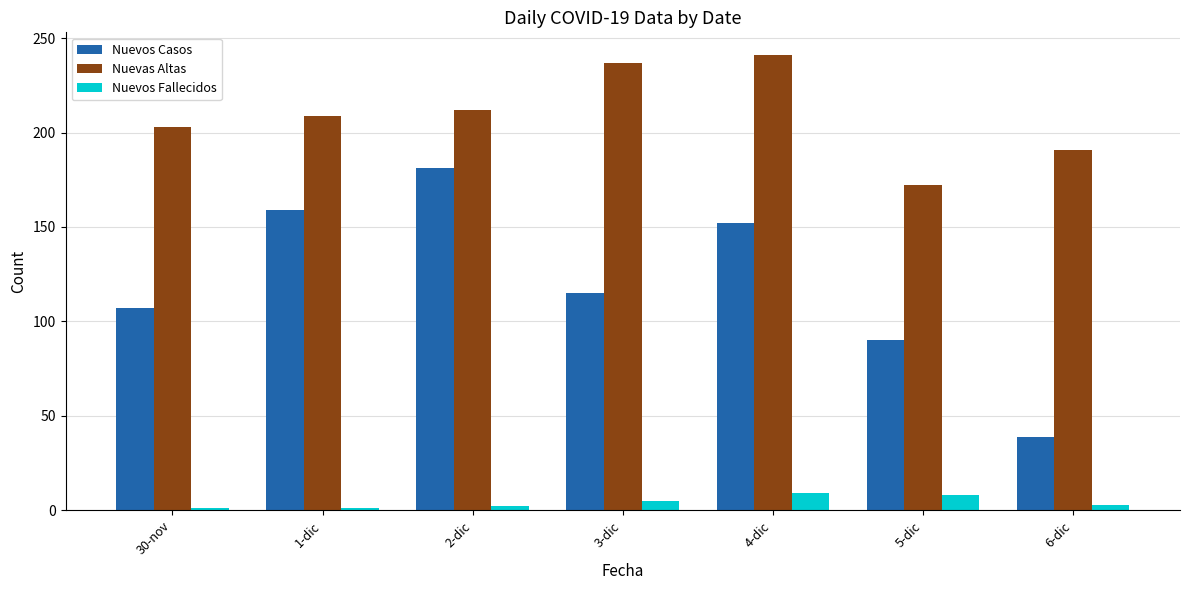

Which series has the widest spread of values?

Nuevos Casos